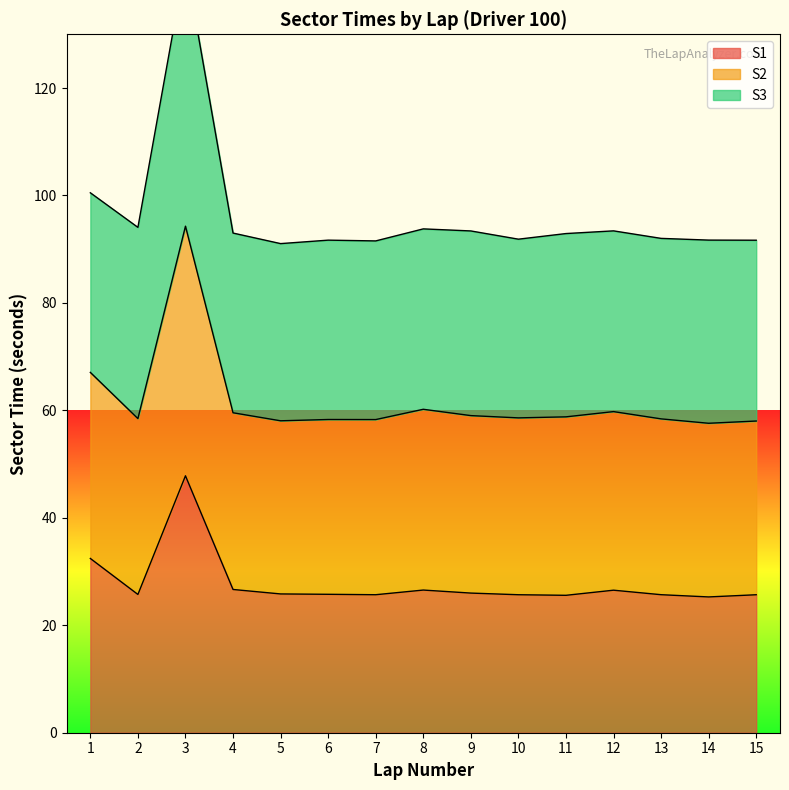

What is the lowest value of the S1 series?

25.3